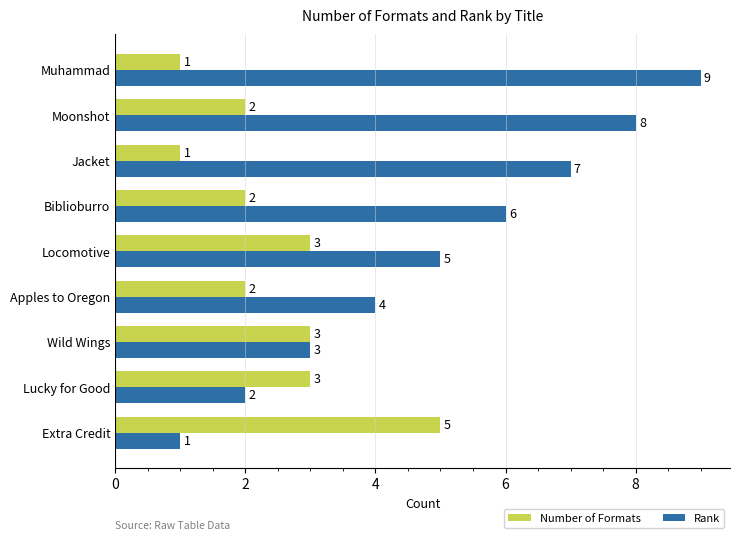

Which series has the largest range (max minus min)?

Rank